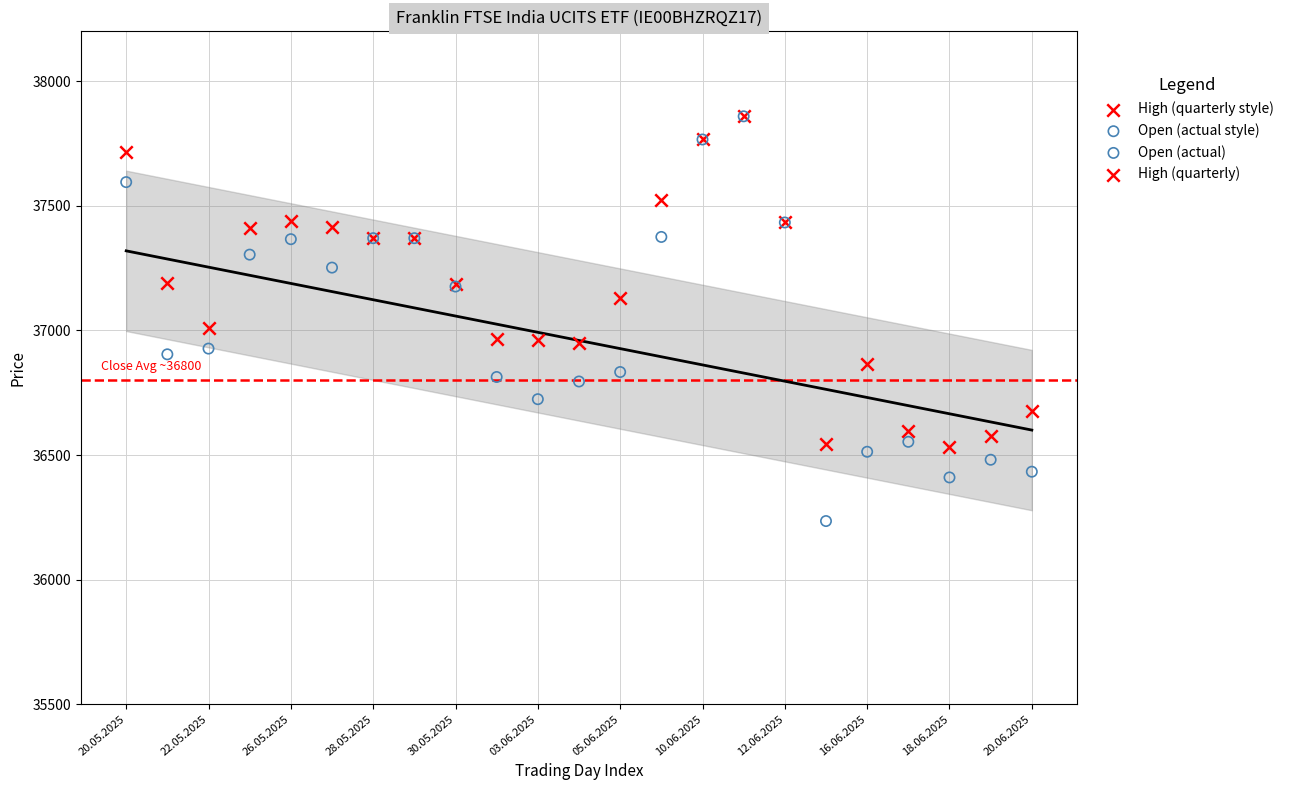

Across all series, what Y value is closest to 37047?

37011